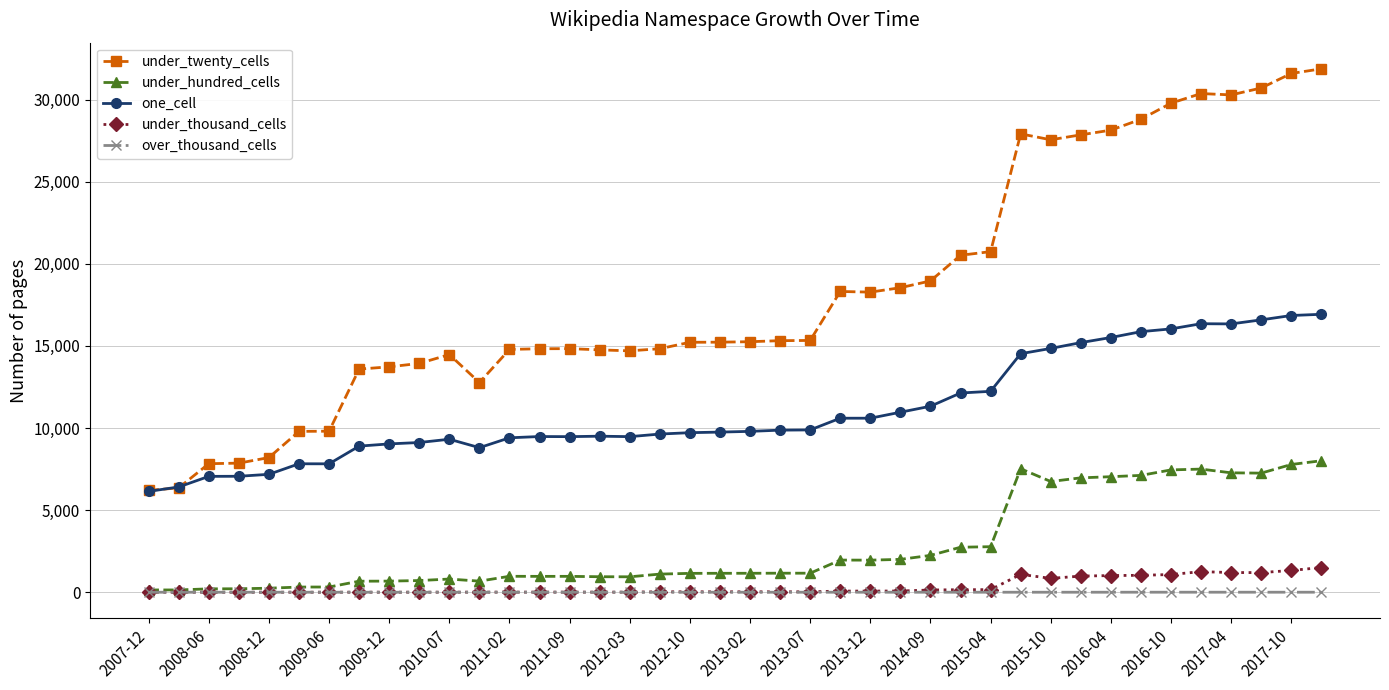

List the series in order of their peak value, lowest first.

over_thousand_cells, under_thousand_cells, under_hundred_cells, one_cell, under_twenty_cells